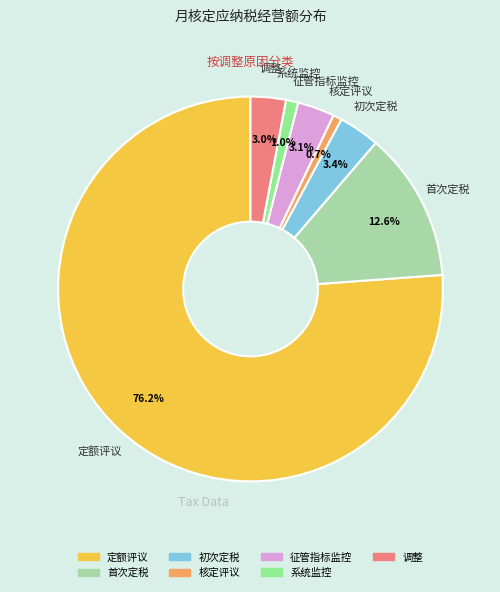

What is the largest slice in the pie chart?

定额评议